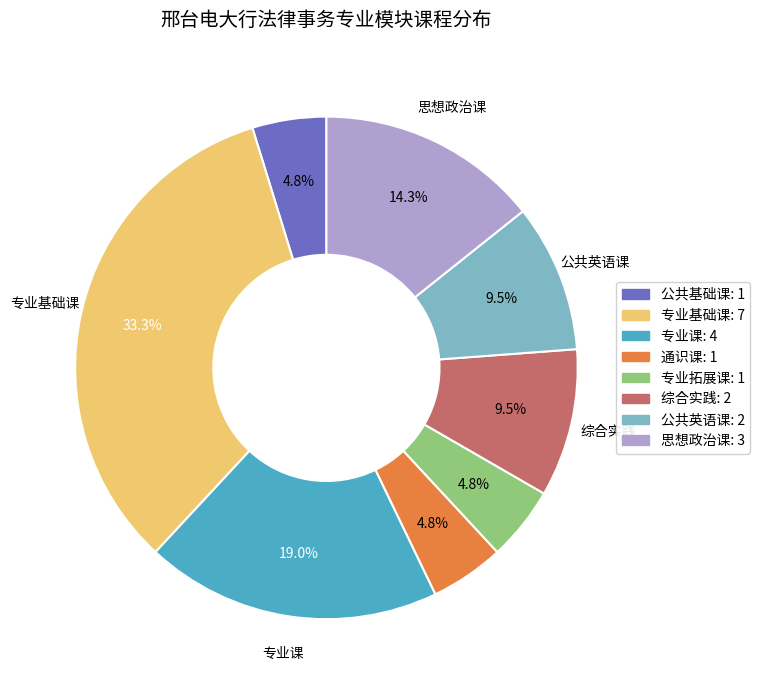

To the nearest percent, what is the average slice percentage?

12%